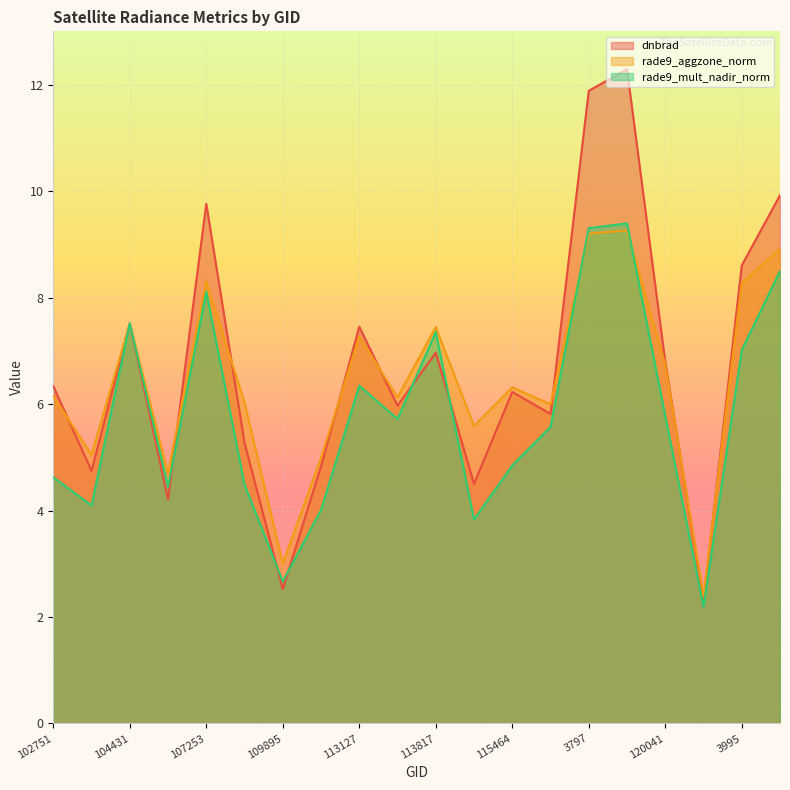

Between 104431 and 120388, which series saw the biggest shift?

rade9_mult_nadir_norm